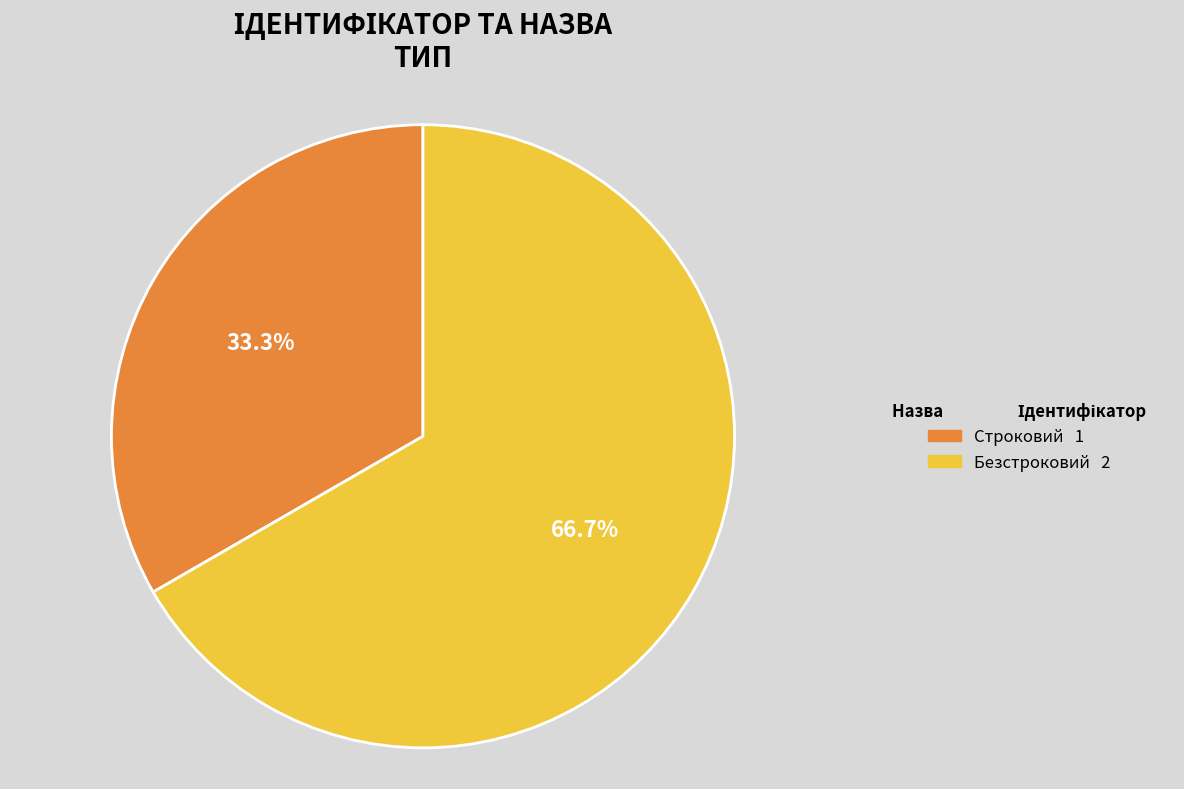

The Строковий slice represents 39% of the pie. True or false?

False